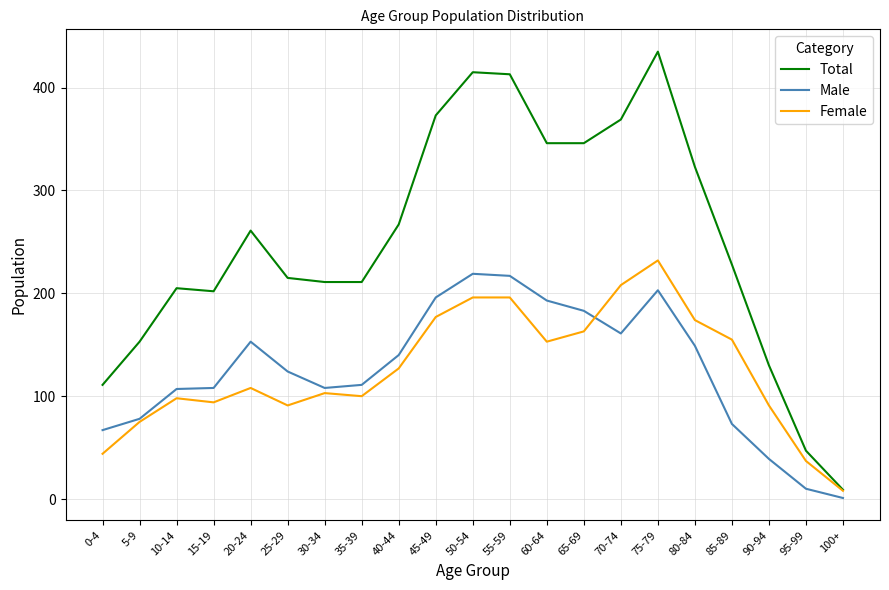

What is the total value across all series at 50-54?

830